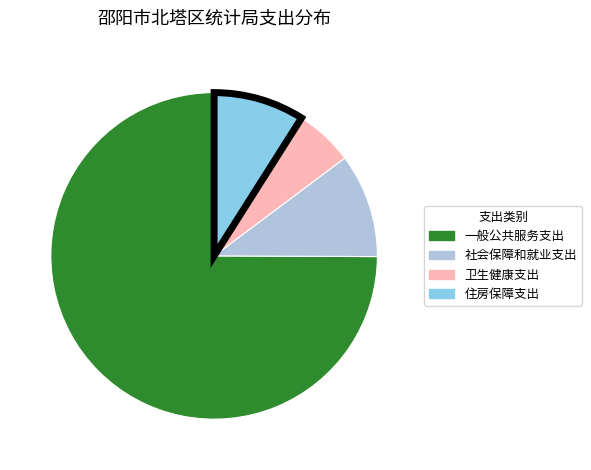

Which slice is the smallest?

卫生健康支出